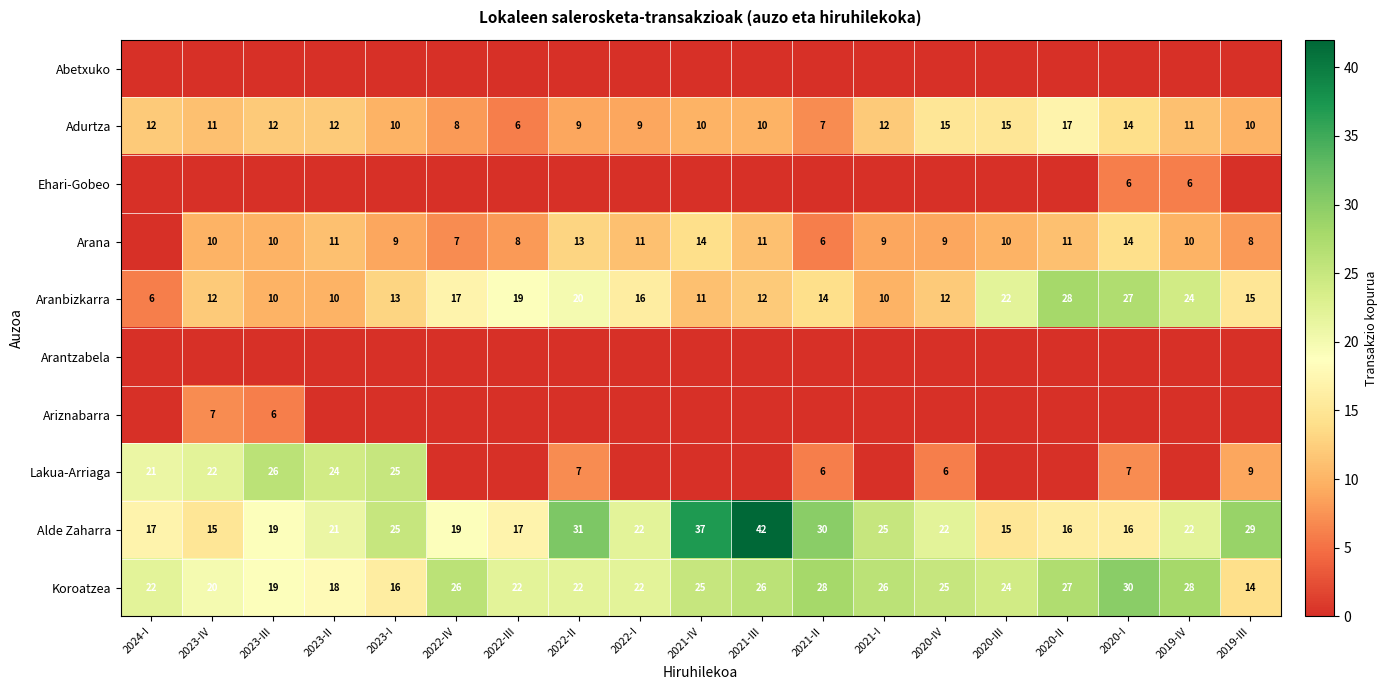

What is the maximum value shown in the chart?

42